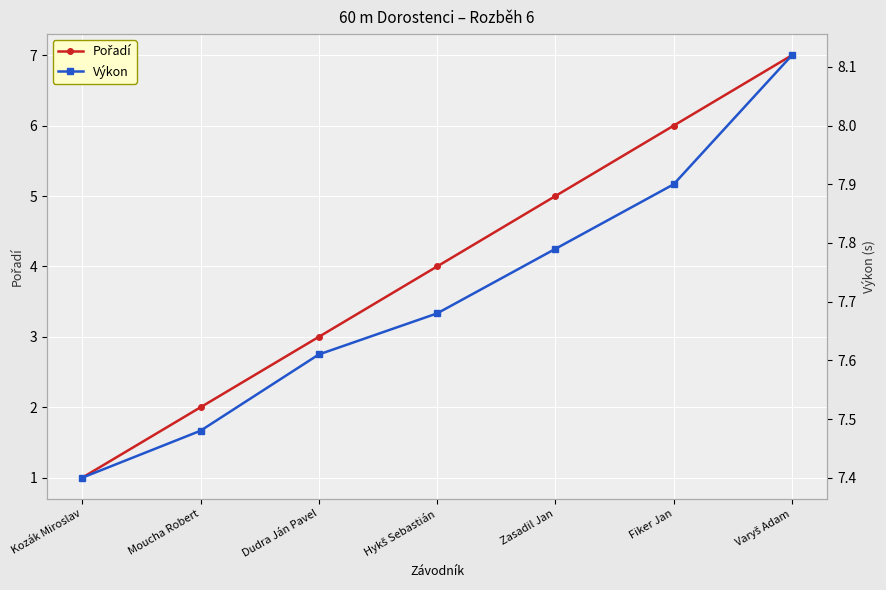

How many lines are shown in the chart?

2